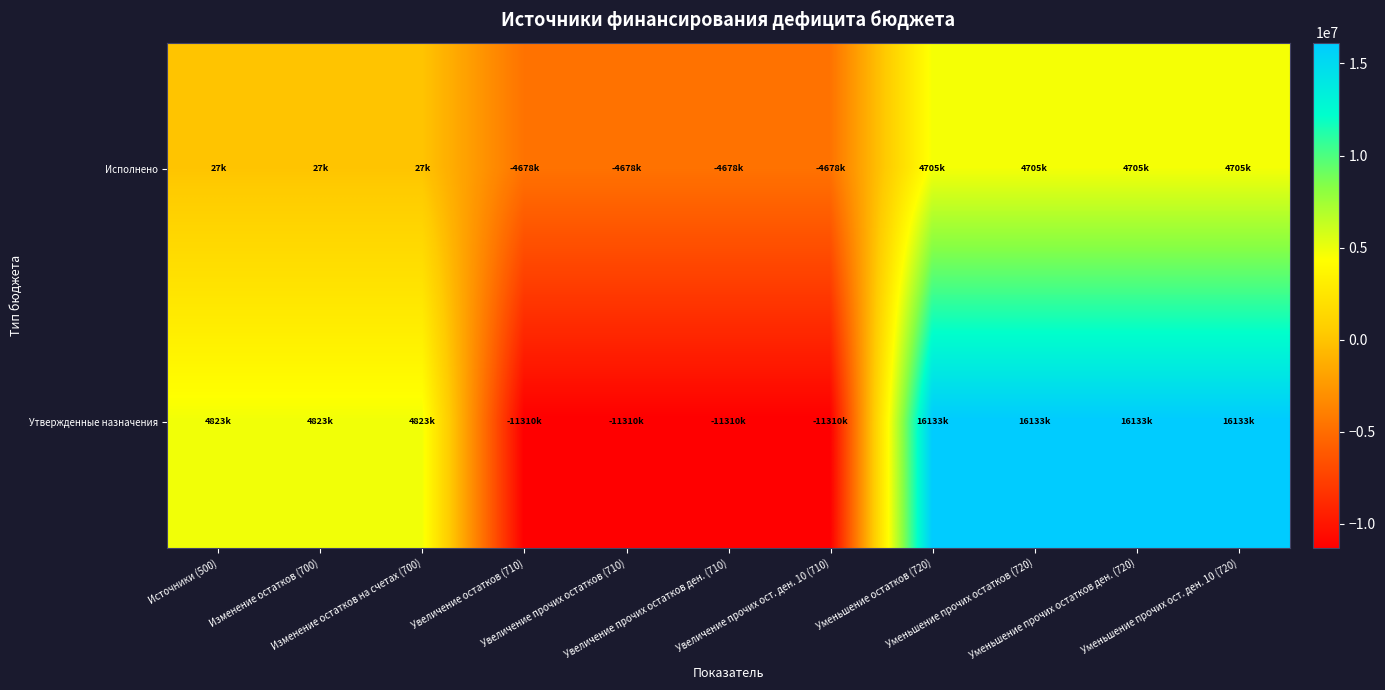

List the series in order of their overall mean, lowest first.

Исполнено, Утвержденные назначения